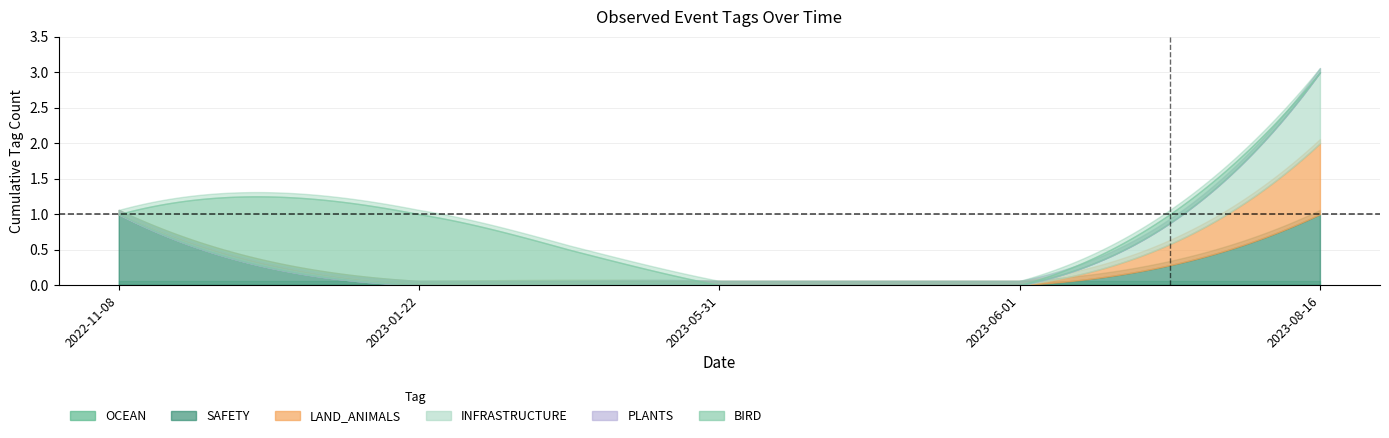

Does the chart display data point markers on the line(s)?

No